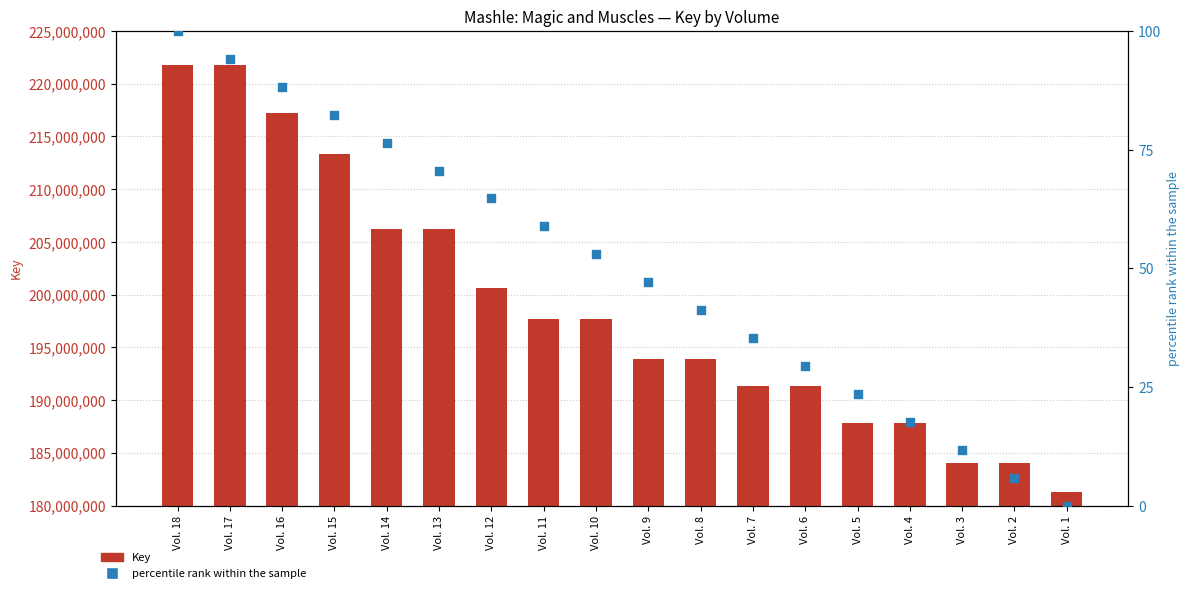

Which series has the largest Y range (max minus min)?

Key